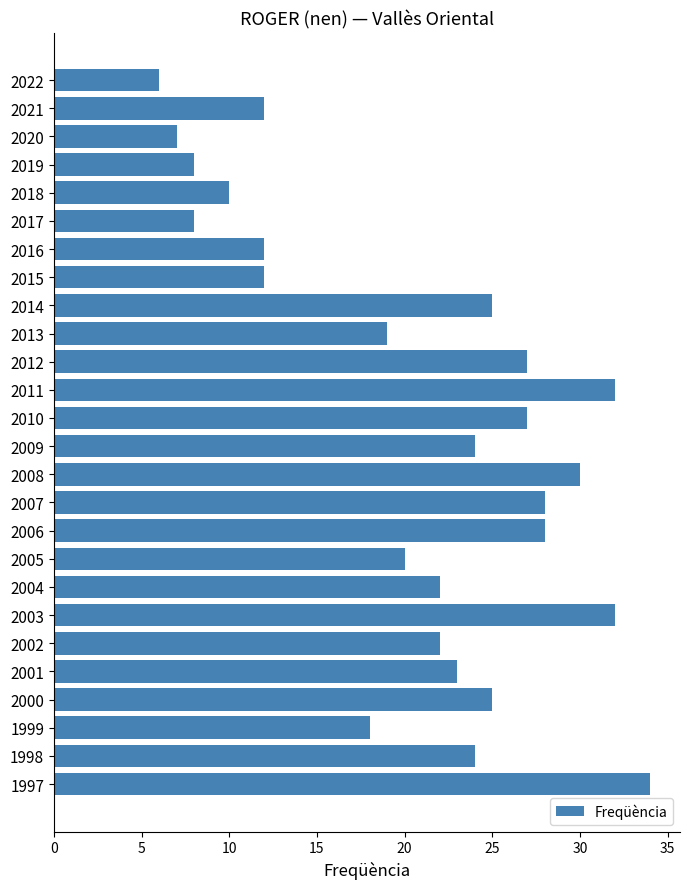

What is the sum of all values?

535